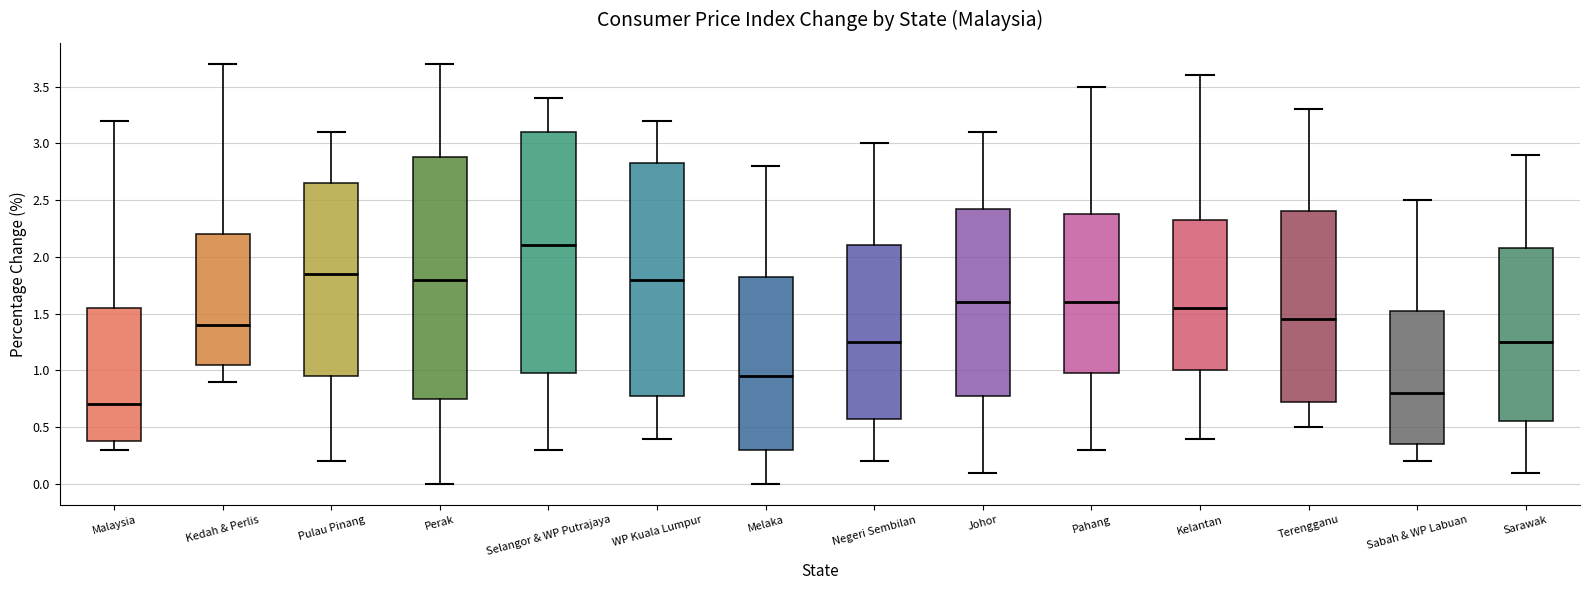

Reading left to right, read every box against the y-axis: the position of its median line, the range the box covers, and the ends of its whiskers. The values are not printed on the chart, so give them approximately, as read against the axis.

Malaysia: median 0.70, box 0.40 to 1.55, whiskers 0.30 to 3.20
Kedah & Perlis: median 1.40, box 1.05 to 2.20, whiskers 0.90 to 3.70
Pulau Pinang: median 1.85, box 0.95 to 2.65, whiskers 0.20 to 3.10
Perak: median 1.80, box 0.75 to 2.90, whiskers 0.00 to 3.70
Selangor & WP Putrajaya: median 2.10, box 1.00 to 3.10, whiskers 0.30 to 3.40
WP Kuala Lumpur: median 1.80, box 0.80 to 2.85, whiskers 0.40 to 3.20
Melaka: median 0.95, box 0.30 to 1.85, whiskers 0.00 to 2.80
Negeri Sembilan: median 1.25, box 0.60 to 2.10, whiskers 0.20 to 3.00
Johor: median 1.60, box 0.80 to 2.45, whiskers 0.10 to 3.10
Pahang: median 1.60, box 1.00 to 2.40, whiskers 0.30 to 3.50
Kelantan: median 1.55, box 1.00 to 2.35, whiskers 0.40 to 3.60
Terengganu: median 1.45, box 0.75 to 2.40, whiskers 0.50 to 3.30
Sabah & WP Labuan: median 0.80, box 0.35 to 1.55, whiskers 0.20 to 2.50
Sarawak: median 1.25, box 0.55 to 2.10, whiskers 0.10 to 2.90